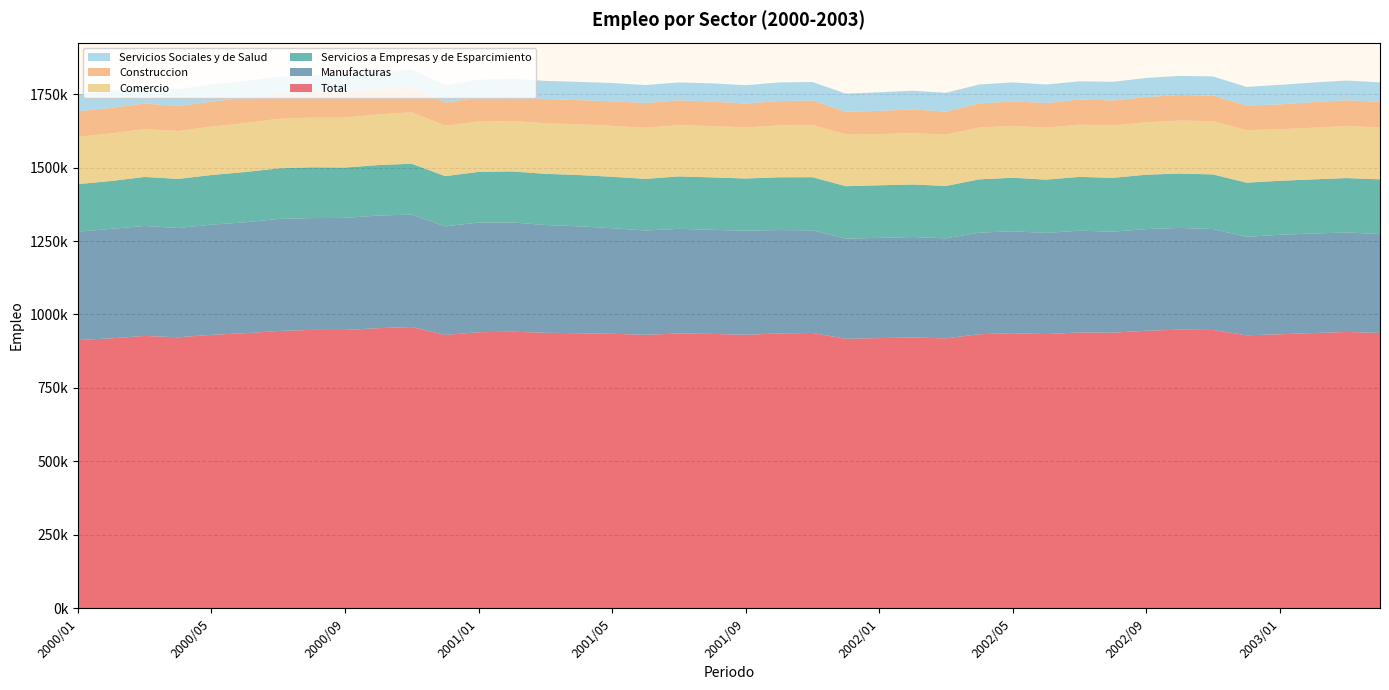

Reading left to right, what are all the values shown in this chart?

Total: 912930	918950	927059	922445	930733	936315	943755	947491	947376	953424	957337	930562	939618	941459	937837	936141	934229	930815	935340	933936	930811	935627	937081	917224	919616	922116	918673	932966	936429	933284	938826	938016	944665	948327	947379	929240	932684	936833	940529	937300
Manufacturas: 368925	372372	374174	371688	374958	377235	381040	380486	381257	383218	382524	369134	373322	371876	366527	363871	359254	354969	356058	354161	354066	351669	349037	341173	341049	341339	340482	345478	346636	344188	346305	343720	345856	346168	343214	335125	338388	338711	338340	336426
Servicios a Empresas y de Esparcimiento: 161673	162875	166801	167189	168835	171070	172328	172693	171203	171736	173067	171016	172209	173366	174284	174511	175084	175626	178444	178349	177759	179432	180984	178096	178908	178899	178108	181363	182194	181356	183105	183210	185048	185110	185925	184068	183883	184155	185255	186095
Comercio: 160462	161981	162928	162956	164584	166618	168701	169040	169897	172210	175055	171666	171041	171515	172115	172602	173219	173703	174418	174469	173935	176431	178220	175949	174330	174595	174718	176179	176638	176664	177729	177576	178612	180046	181321	178574	175247	175755	176632	176311
Construccion: 87199	87003	87113	84402	85627	85008	85656	86937	85832	85774	85449	78898	81830	82243	82522	82233	83511	84342	84609	83332	81065	82966	82586	77039	79097	80655	78433	82117	83295	83858	85508	85564	85661	87130	86810	83808	84539	86979	88324	87014
Servicios Sociales y de Salud: 57133	57383	57907	57955	58165	57553	56937	58878	59375	59931	59887	59145	60510	61299	61538	62059	62315	61227	60590	62263	62581	63324	63085	61920	63010	63726	63909	64459	64512	63177	61830	63521	64929	65111	65151	63434	66428	66772	66857	66587